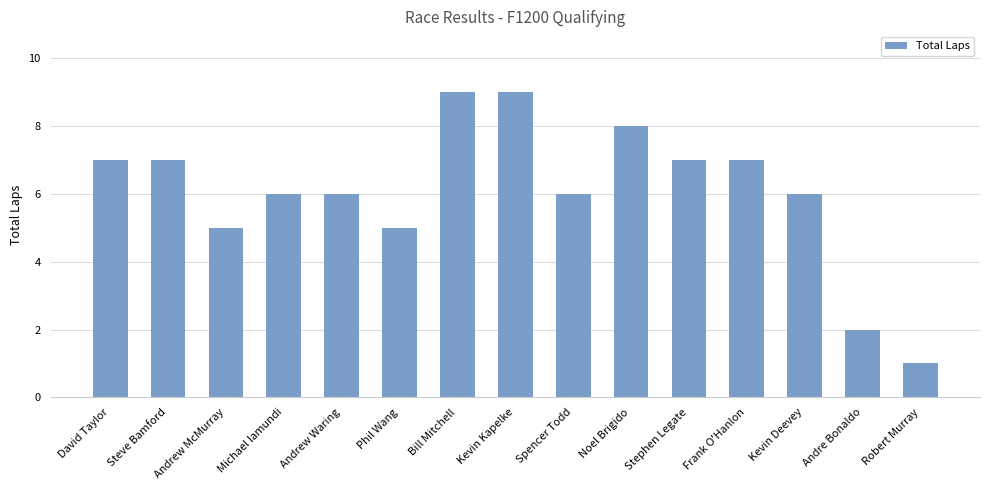

What position from the left is Noel Brigido?

10